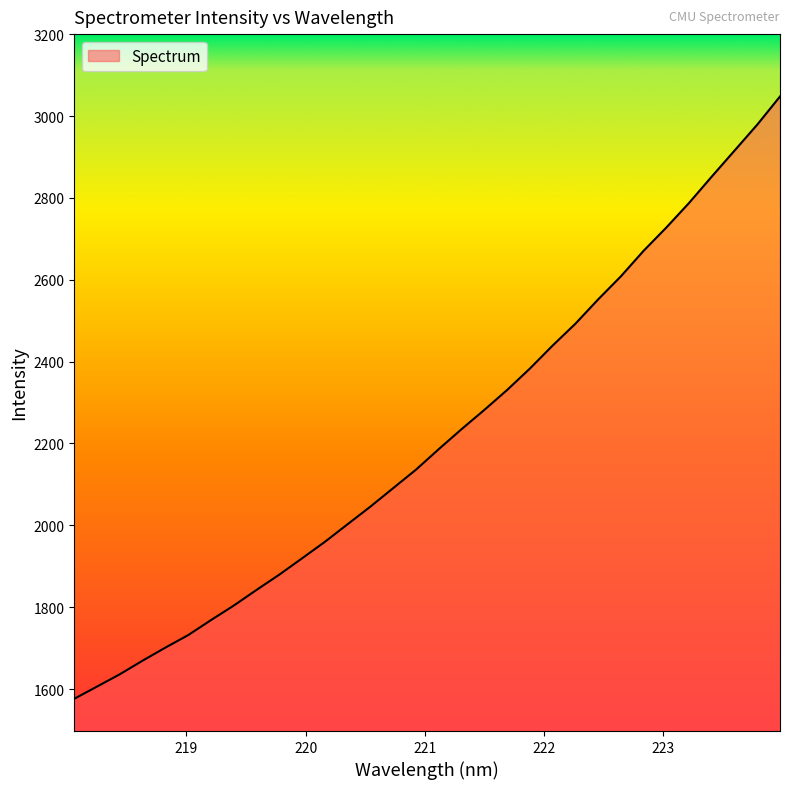

True or false: the data has more than 1 interior local peaks.

False